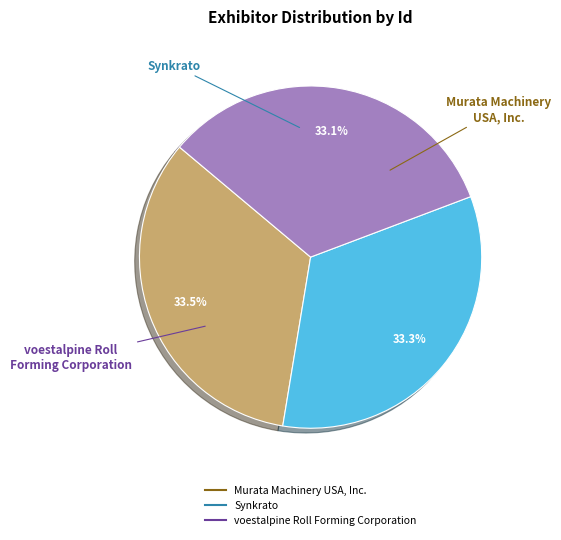

How many slices are in this pie chart?

3